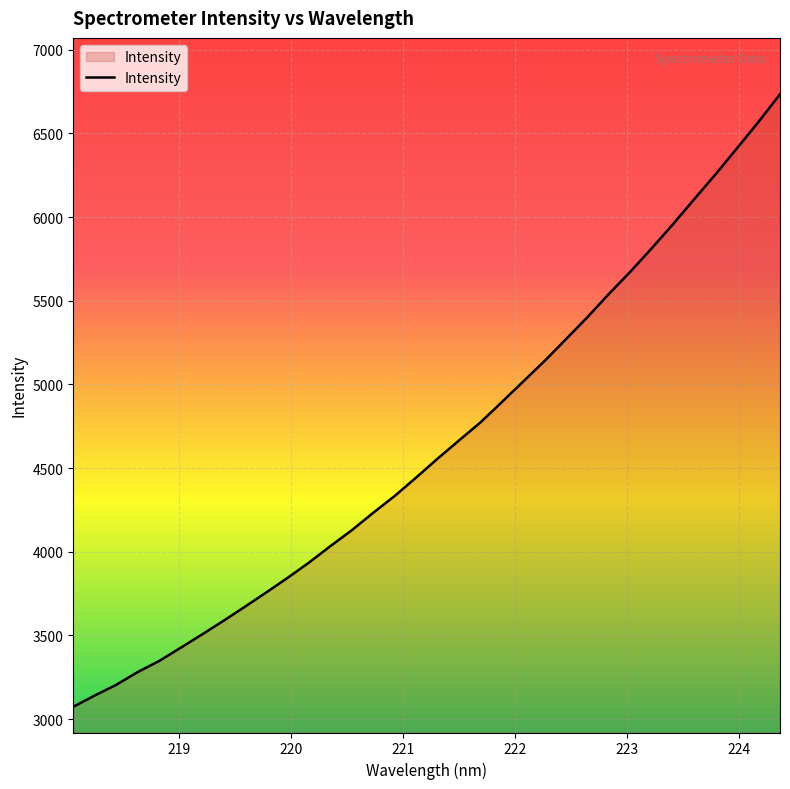

What is the difference between the maximum and minimum values?

3661.0